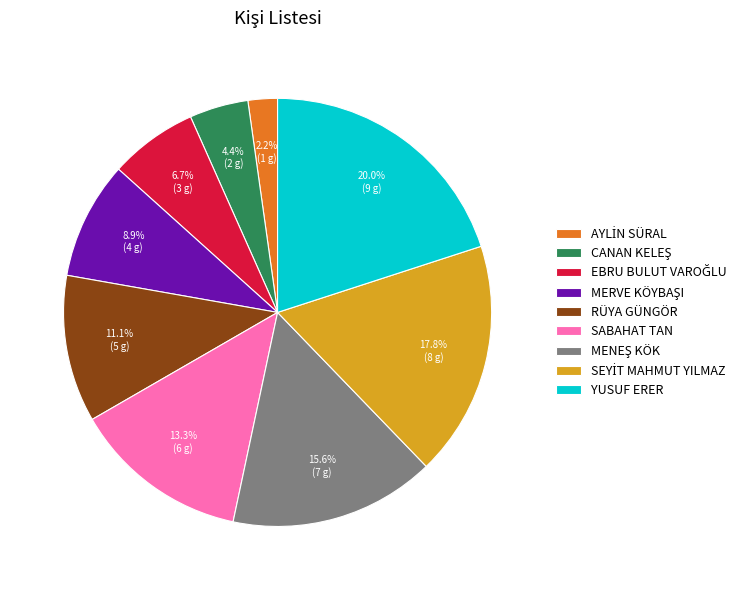

Does any single category account for the majority?

No